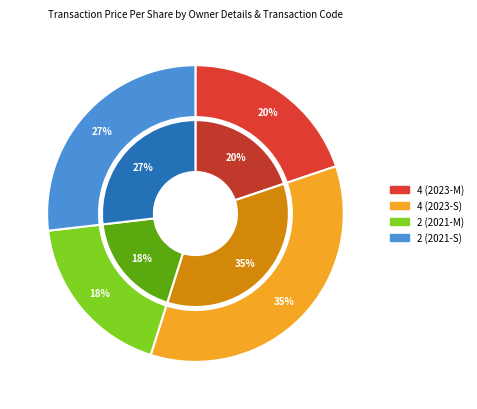

Combined, do rptOwnerDetailsId=2 (2021-S) and rptOwnerDetailsId=4 (2023-M) account for over 50%?

No